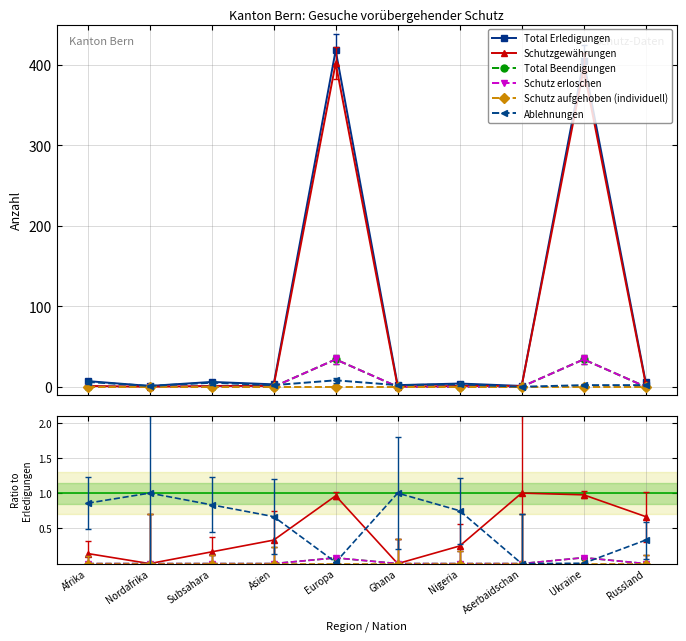

At which category does the chart reach its minimum across all series?

Nordafrika